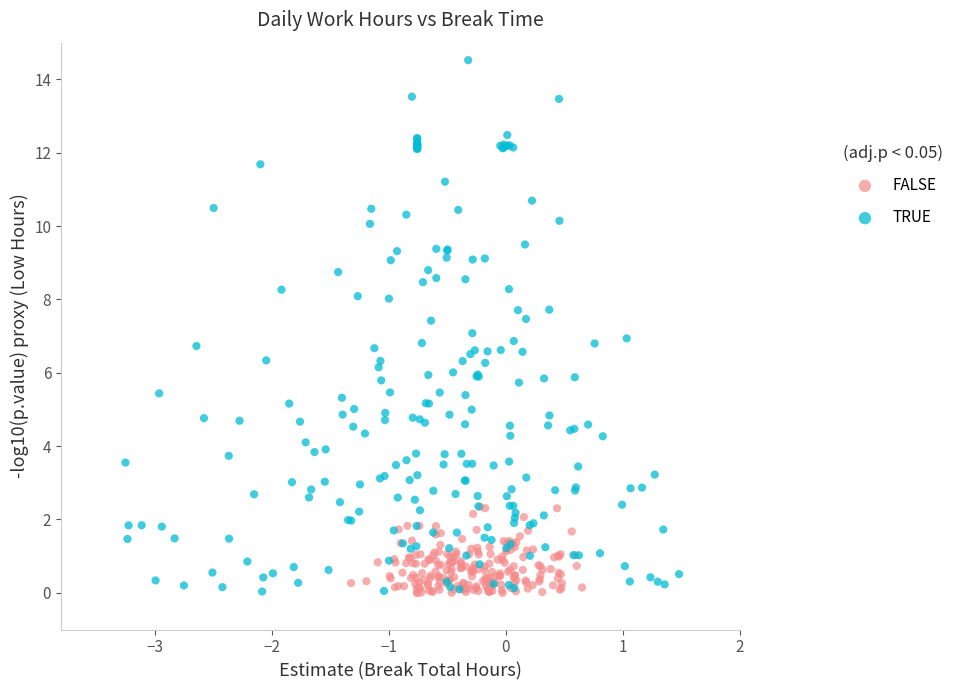

Which series contains the highest Y value?

TRUE